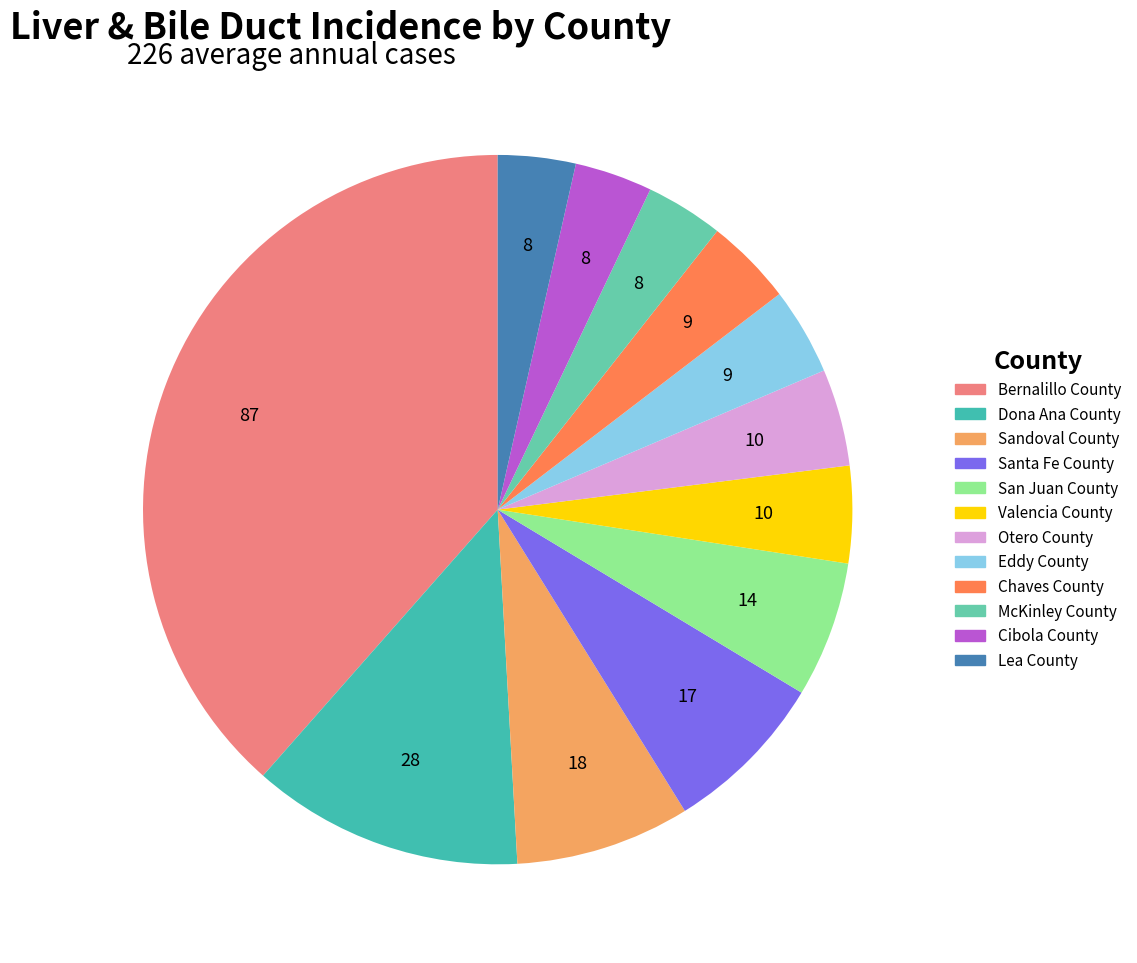

Which category has the biggest portion of the pie?

Bernalillo County